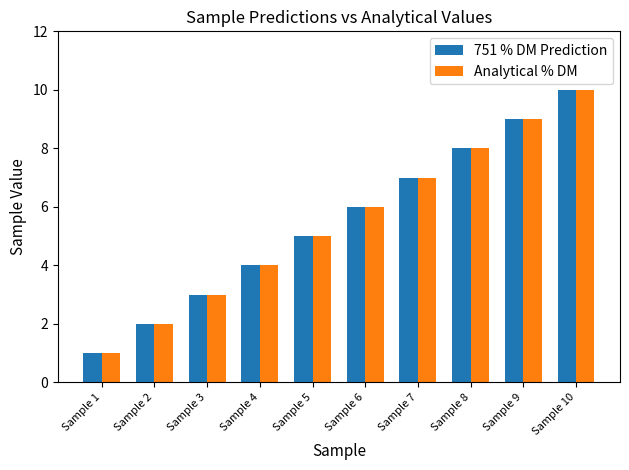

Which category has the lowest value across all series?

Sample 1